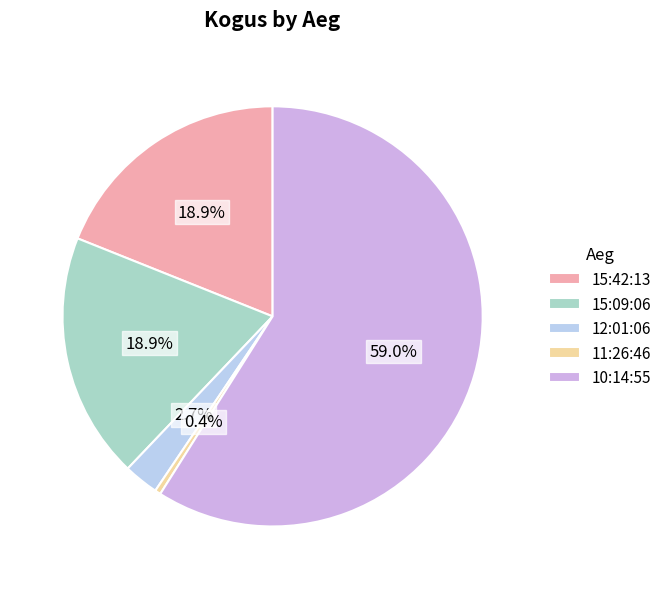

How many slices are in this pie chart?

5